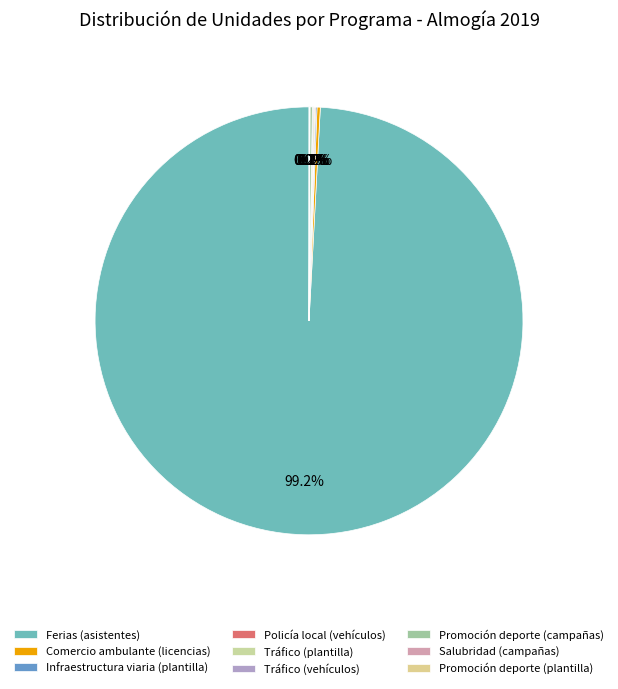

How many slices are in this pie chart?

9